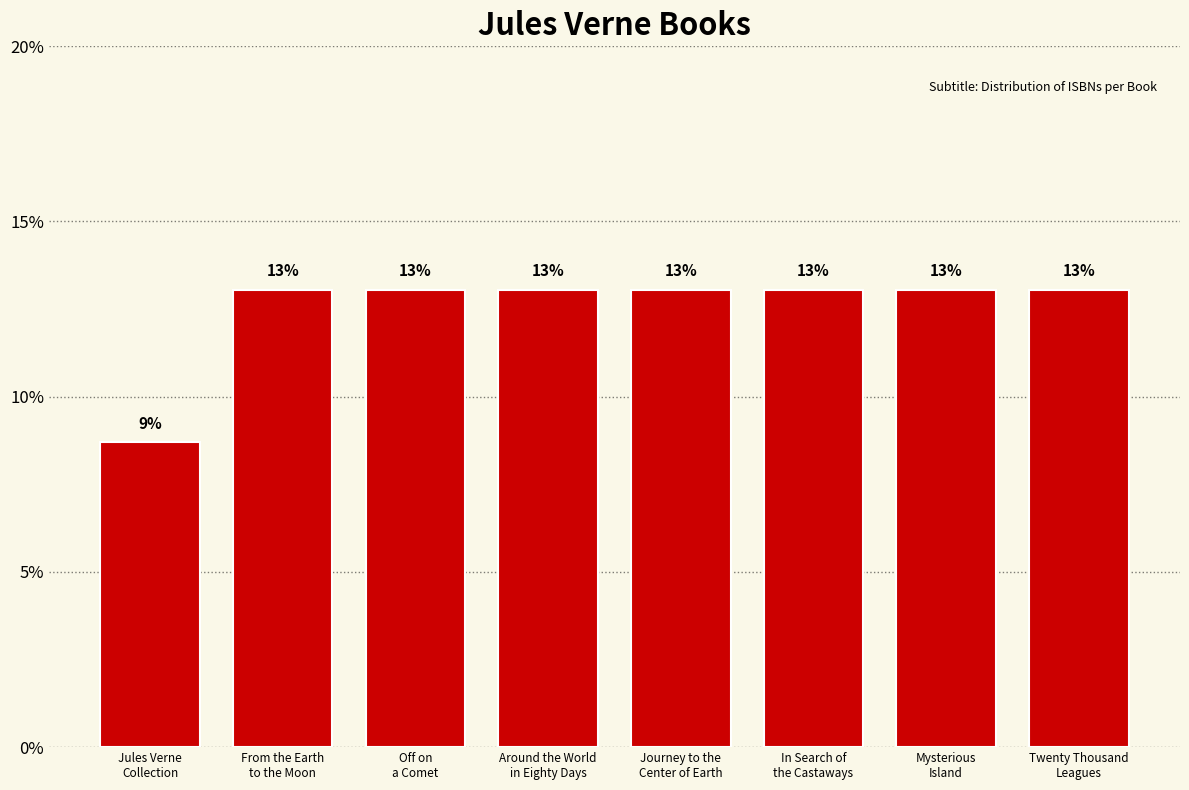

What is the greatest value displayed?

13.0